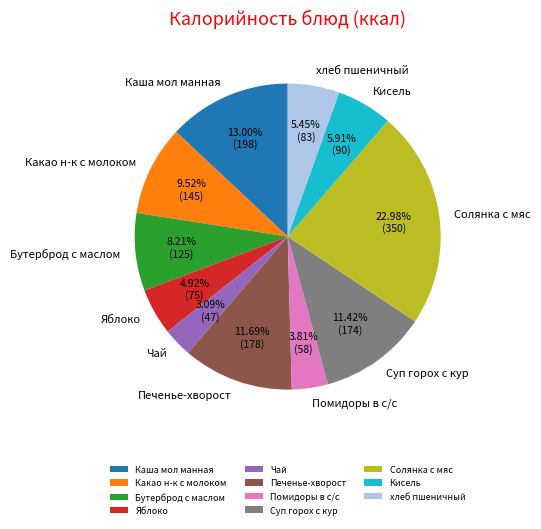

Is it true that Каша мол манная is 3% of the pie?

False